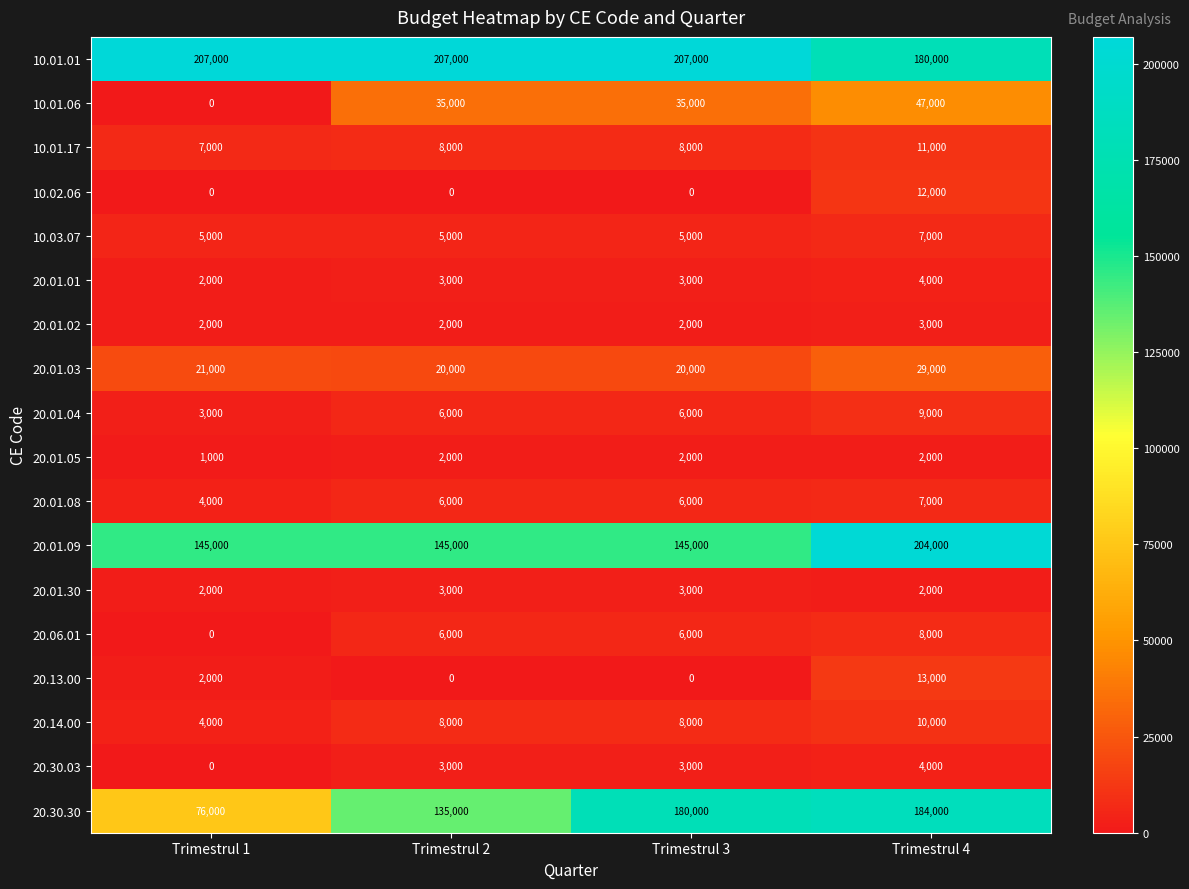

What is the difference between the maximum and minimum values in the 20.01.02 series?

1000